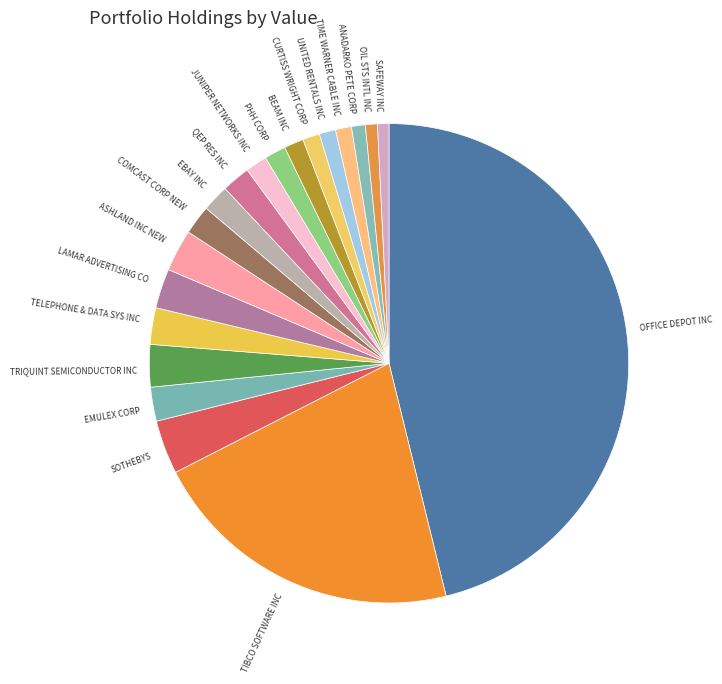

The ANADARKO PETE CORP slice represents 1% of the pie. True or false?

True